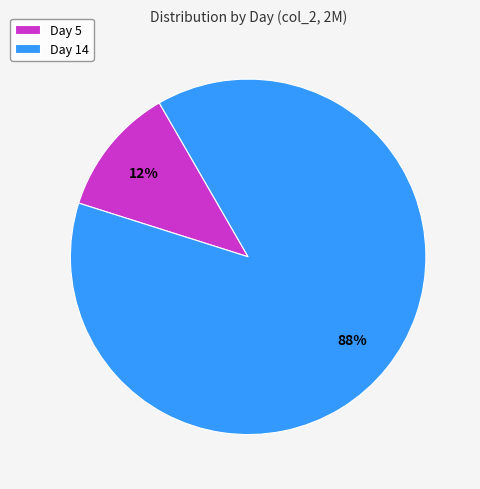

Do Day 14 and Day 5 together represent more than half of the pie?

Yes